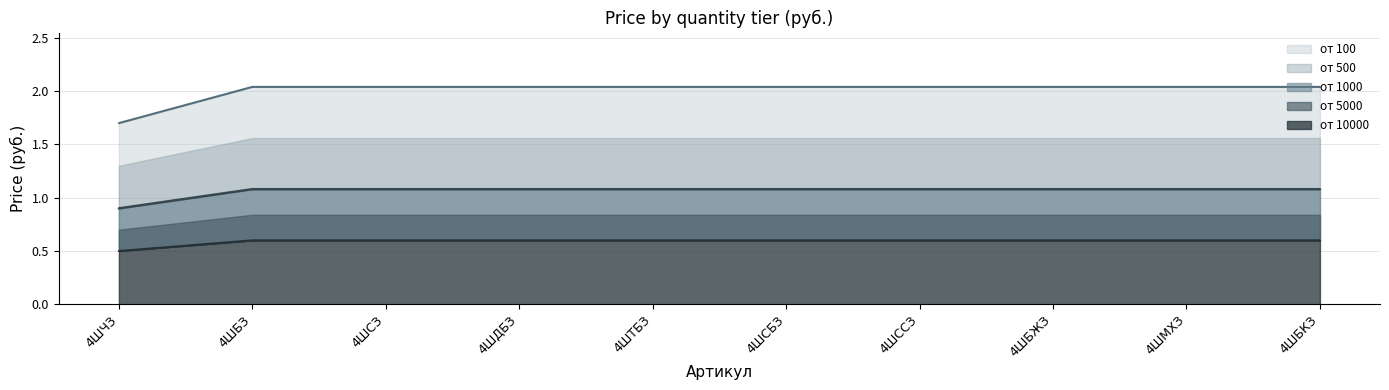

True or false: от 1000 has more than 1 points higher than both neighbors.

False